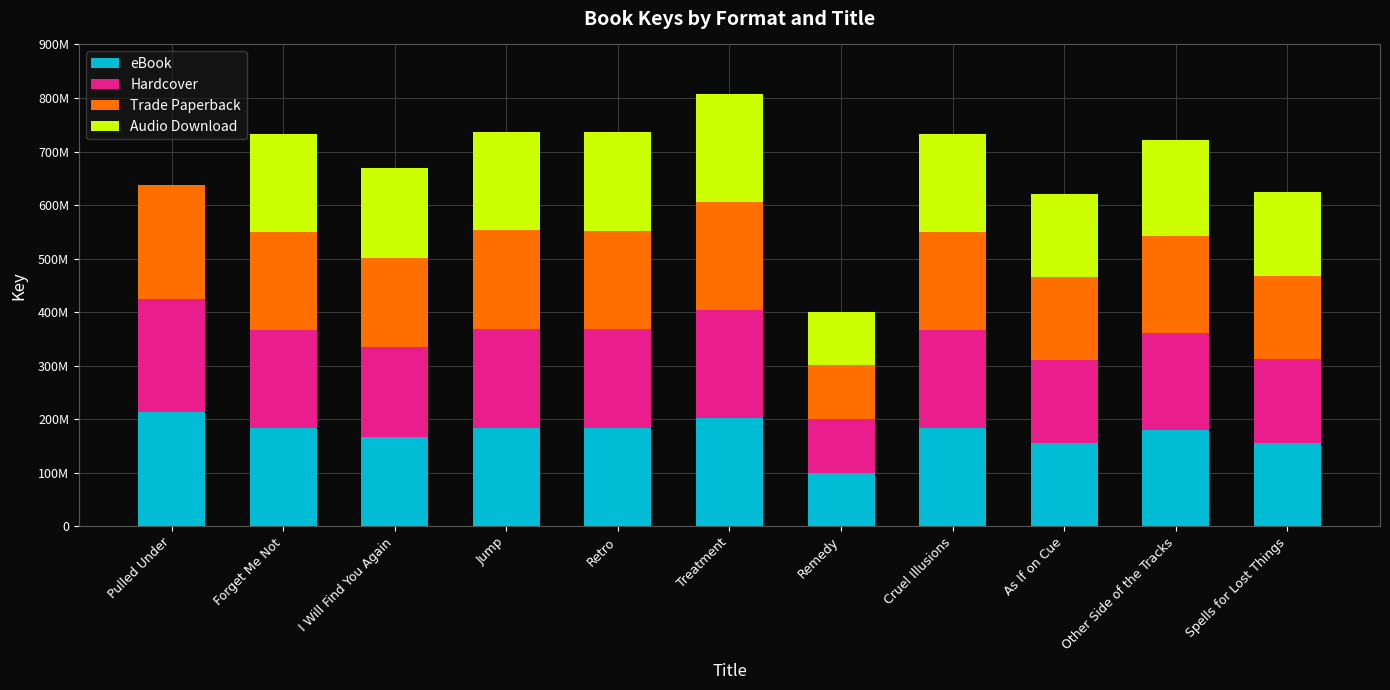

What position from the left is Cruel Illusions?

8